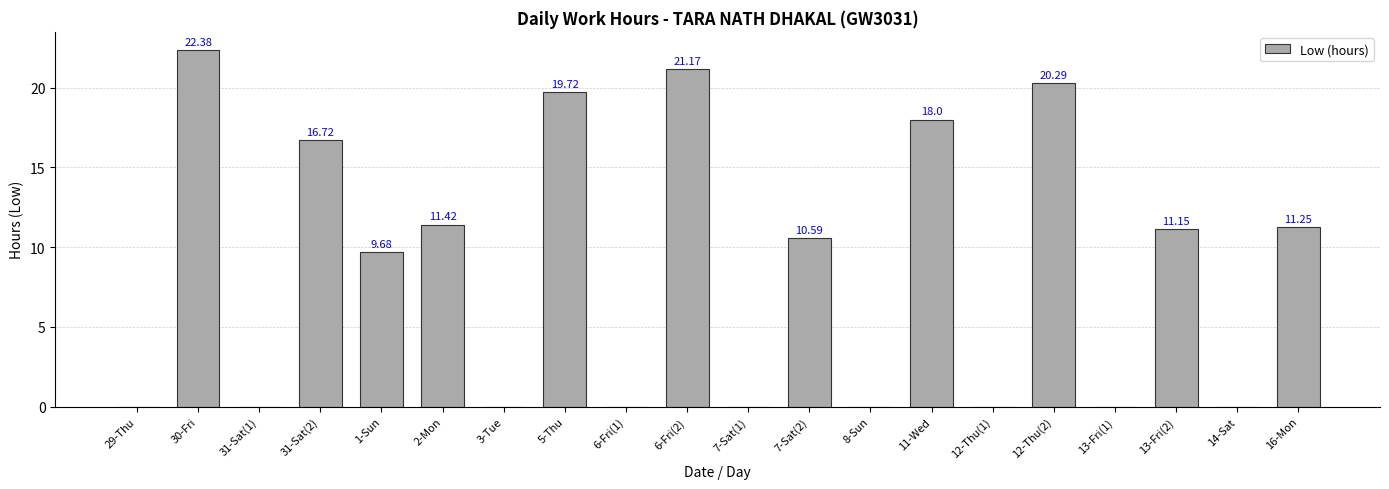

Is it true that the value at 31-Sat(1) is 10.0?

False